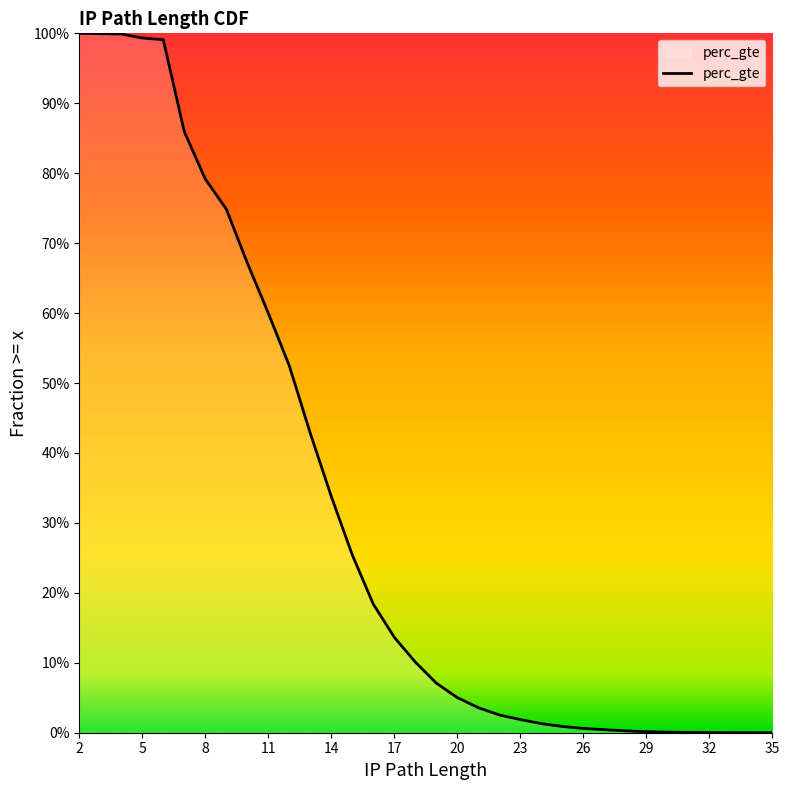

Is it true that the value at 30 is 0.0?

True